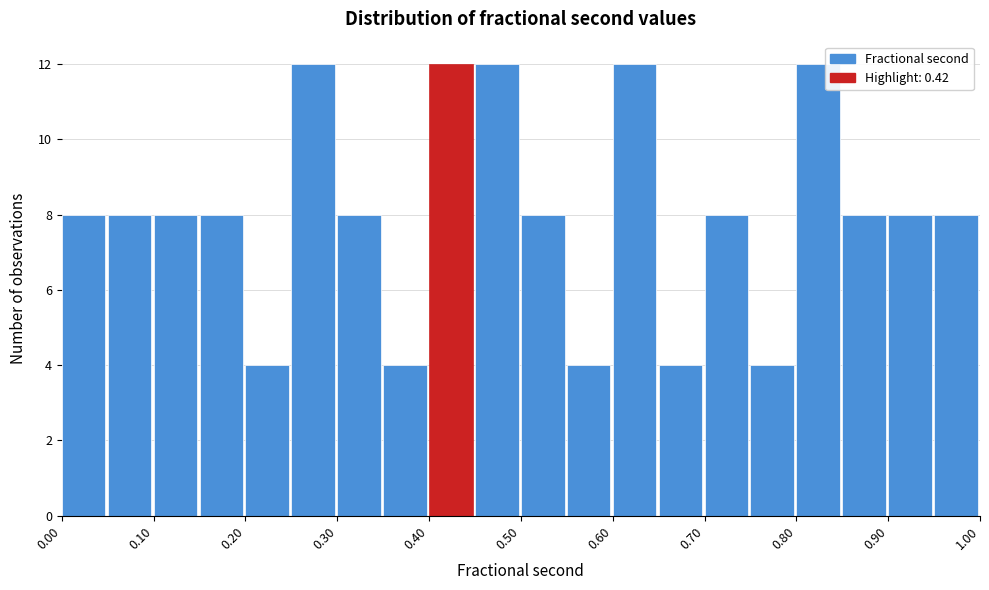

Reading left to right, list every bar in this chart as the range it spans on the x-axis followed by its height. The values are not printed on the chart, so give them approximately, as read against the axis.

0.00 to 0.05: 8
0.05 to 0.10: 8
0.10 to 0.15: 8
0.15 to 0.20: 8
0.20 to 0.25: 4
0.25 to 0.30: 12
0.30 to 0.35: 8
0.35 to 0.40: 4
0.40 to 0.45: 12
0.45 to 0.50: 12
0.50 to 0.55: 8
0.55 to 0.60: 4
0.60 to 0.65: 12
0.65 to 0.70: 4
0.70 to 0.75: 8
0.75 to 0.80: 4
0.80 to 0.85: 12
0.85 to 0.90: 8
0.90 to 0.95: 8
0.95 to 1.00: 8